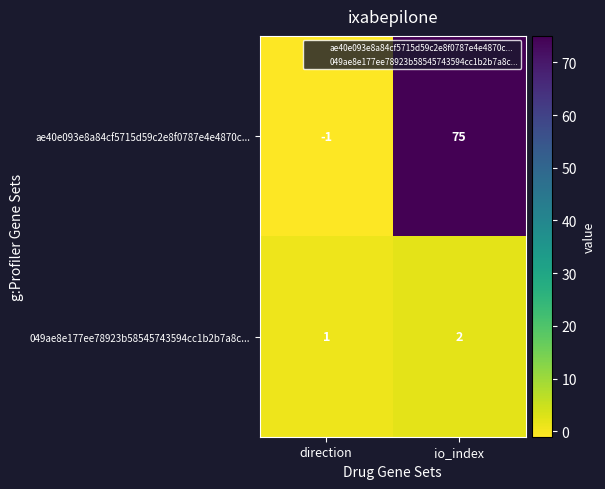

What is the difference between the ae40e093e8a84cf5715d59c2e8f0787e4e4870c... values at io_index and direction?

76